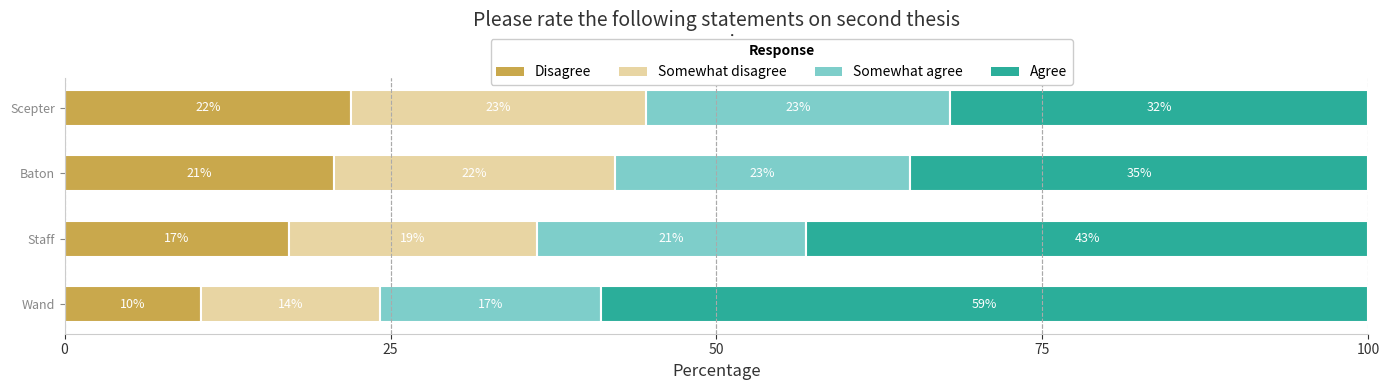

The Disagree series shows 30.2 at Staff. True or false?

False